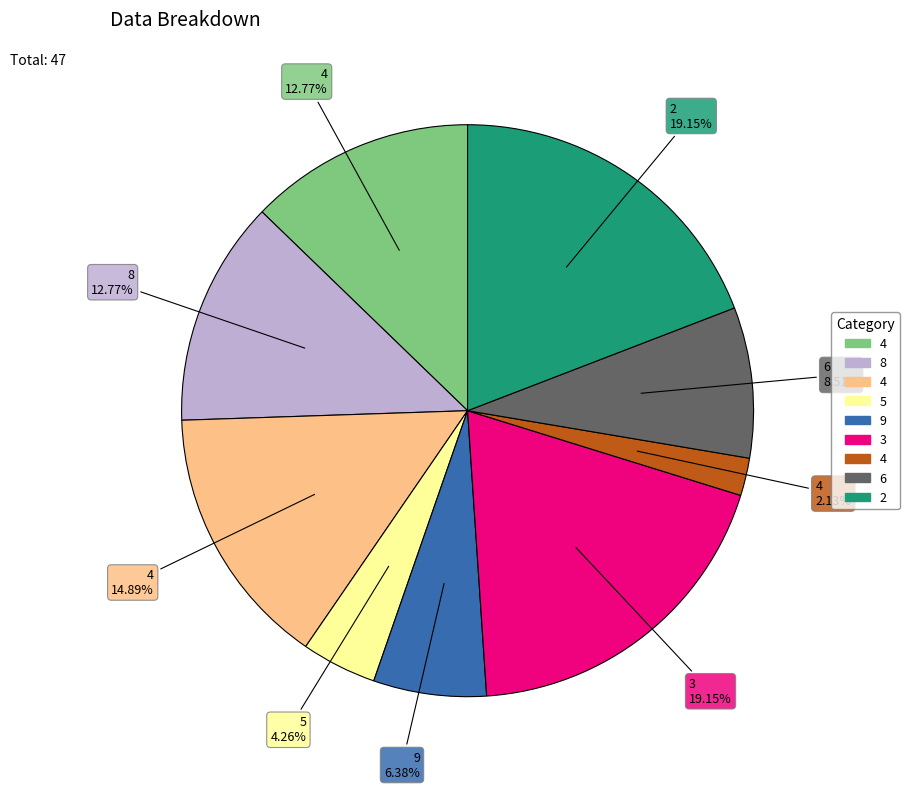

Is there any slice that represents more than half of the pie?

No